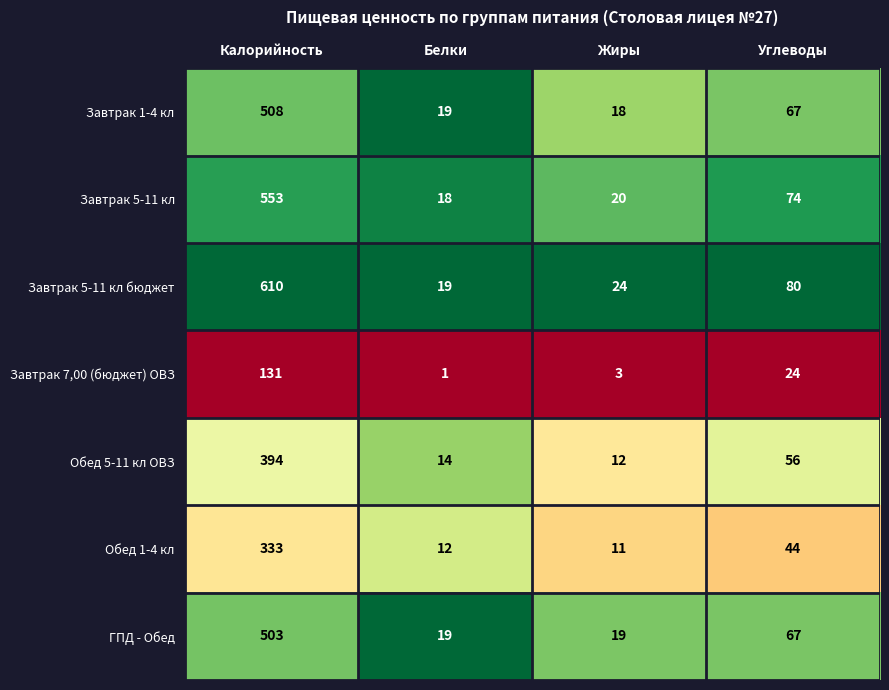

What is the total value across all series at Калорийность?

3032